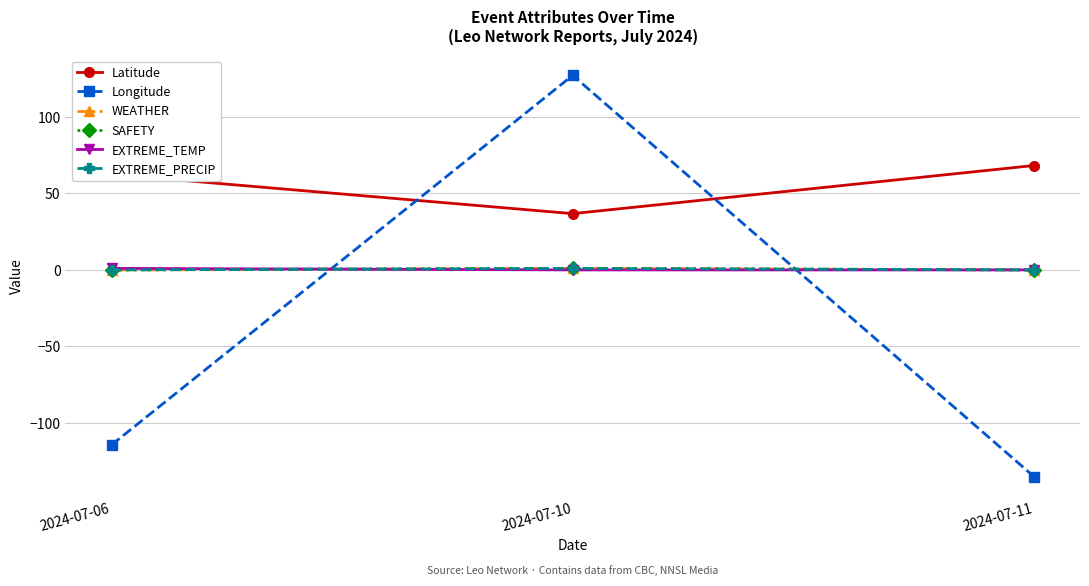

True or false: Latitude has a value of 36.8 at 2024-07-10.

True